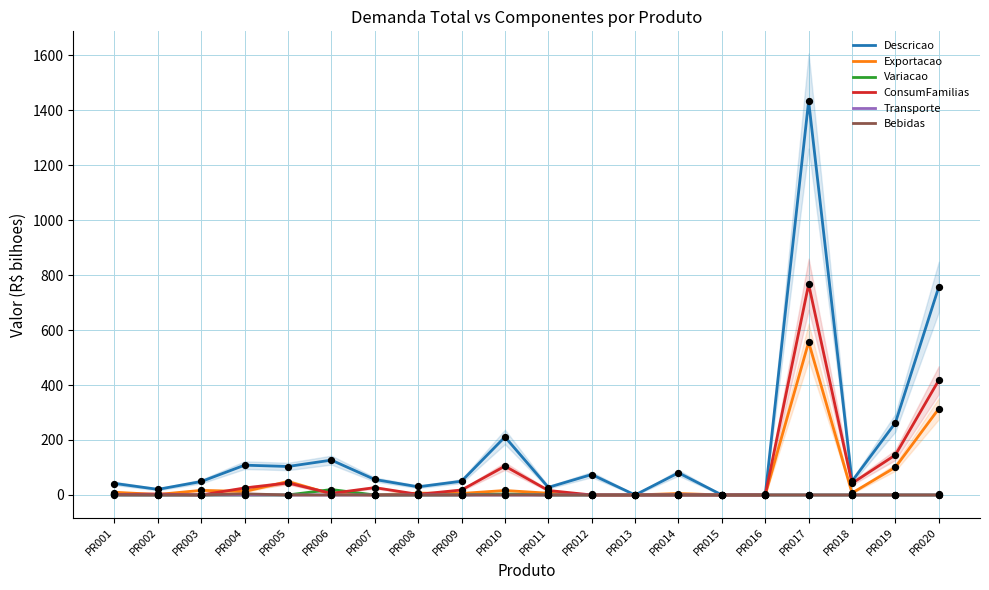

What are all the series names shown in the legend?

Descricao, Exportacao, Variacao, ConsumFamilias, Transporte, Bebidas